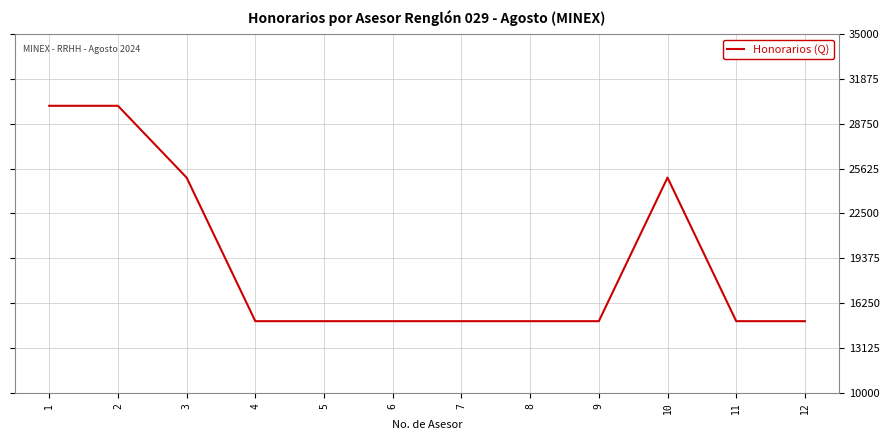

Which has a higher value, 5 or 1?

1